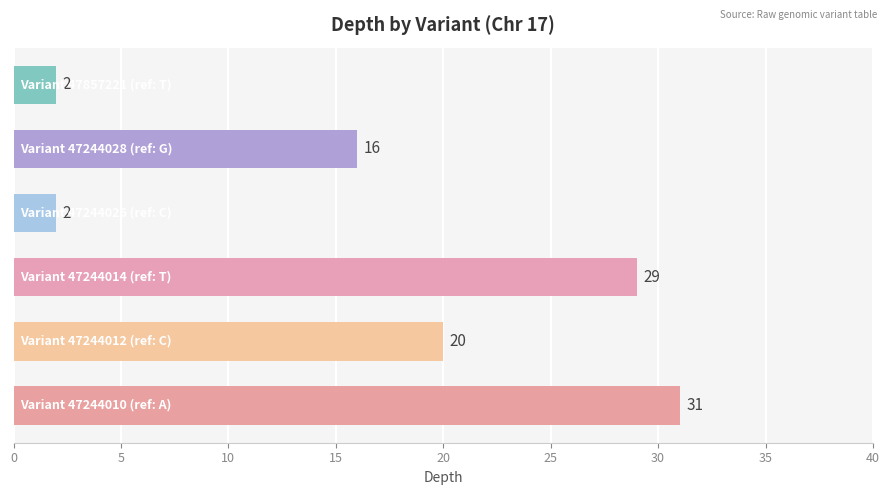

What is the difference between the second highest and second lowest values?

27